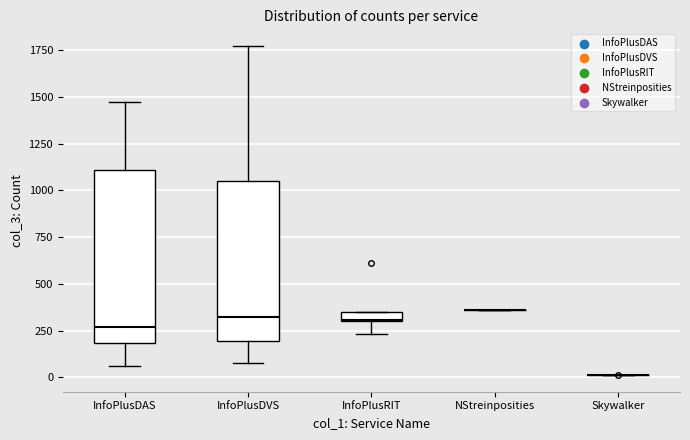

Where does the lower whisker of the box for InfoPlusRIT end on the y-axis? The values are not printed on the chart, so give them approximately, as read against the axis.

250